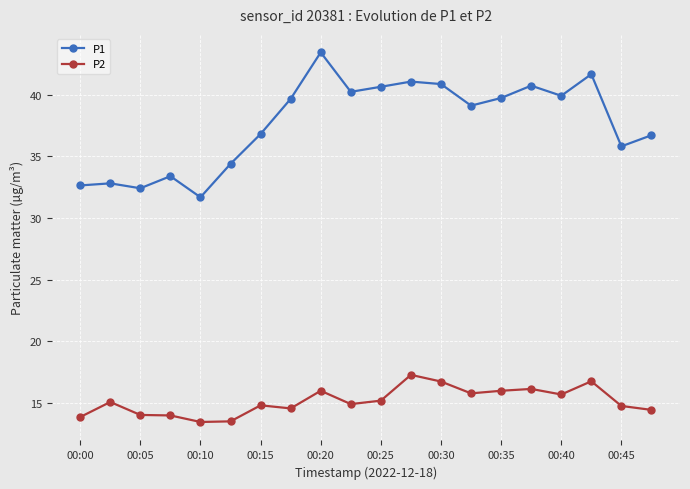

Rank the series by their average value, from lowest to highest.

P2, P1